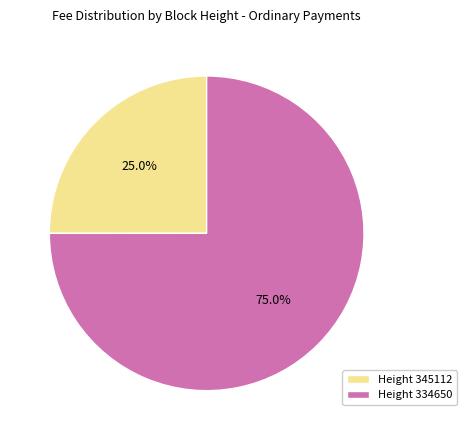

Approximately how many times larger is the value at Height 334650 compared to Height 345112?

3.0